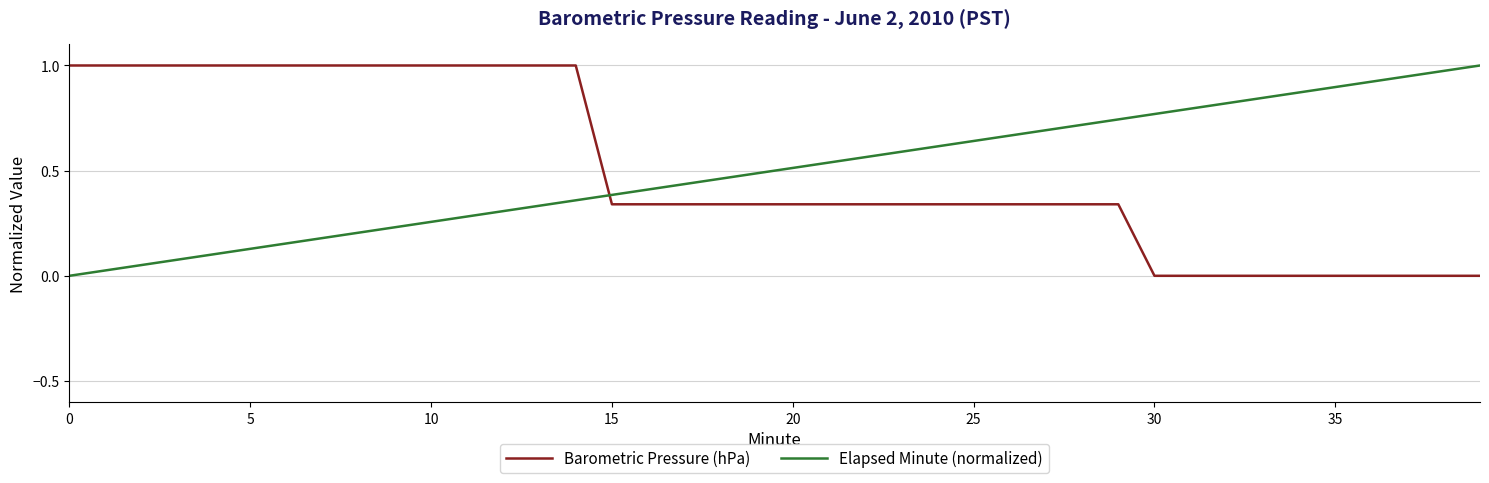

After their last crossing, which series has the higher values: Barometric Pressure (hPa) or Elapsed Minute (normalized)?

Elapsed Minute (normalized)